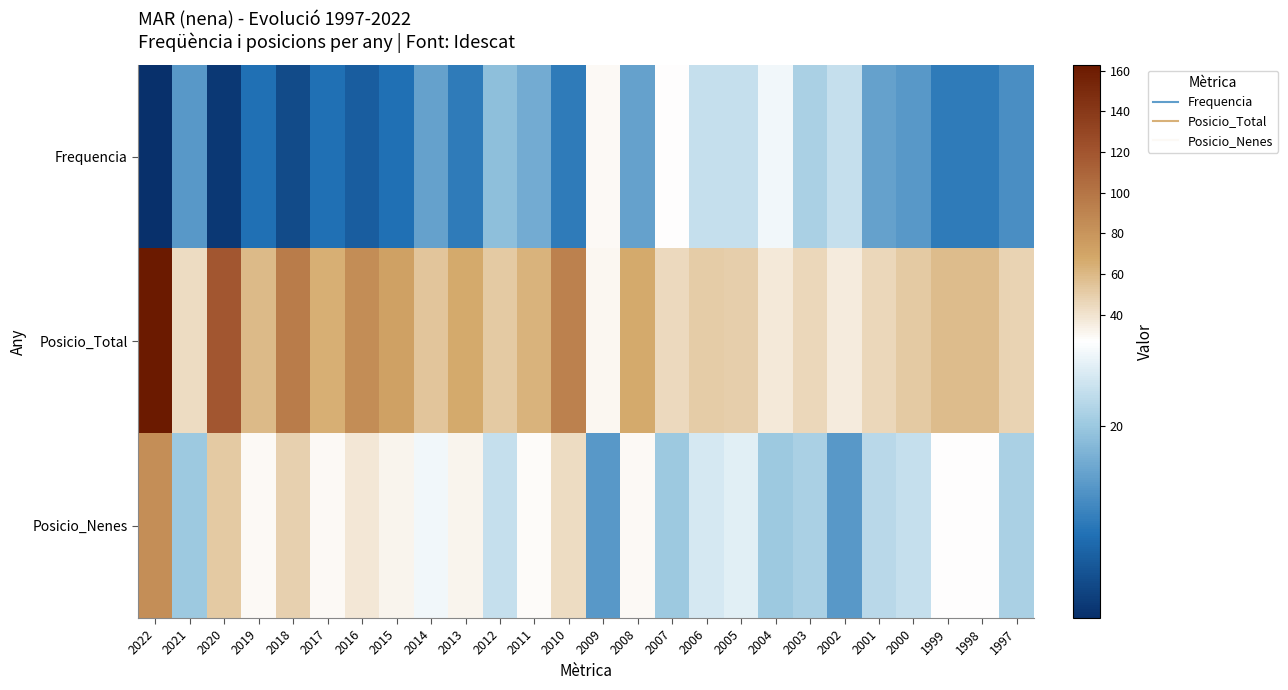

What is the difference between the highest and lowest values at 2007?

24